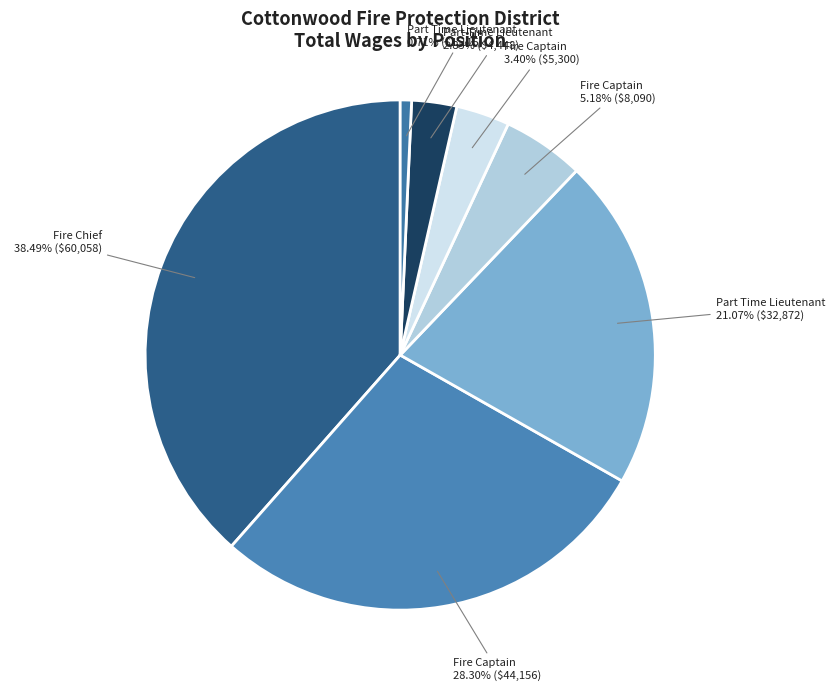

How many segments does this pie chart have?

7